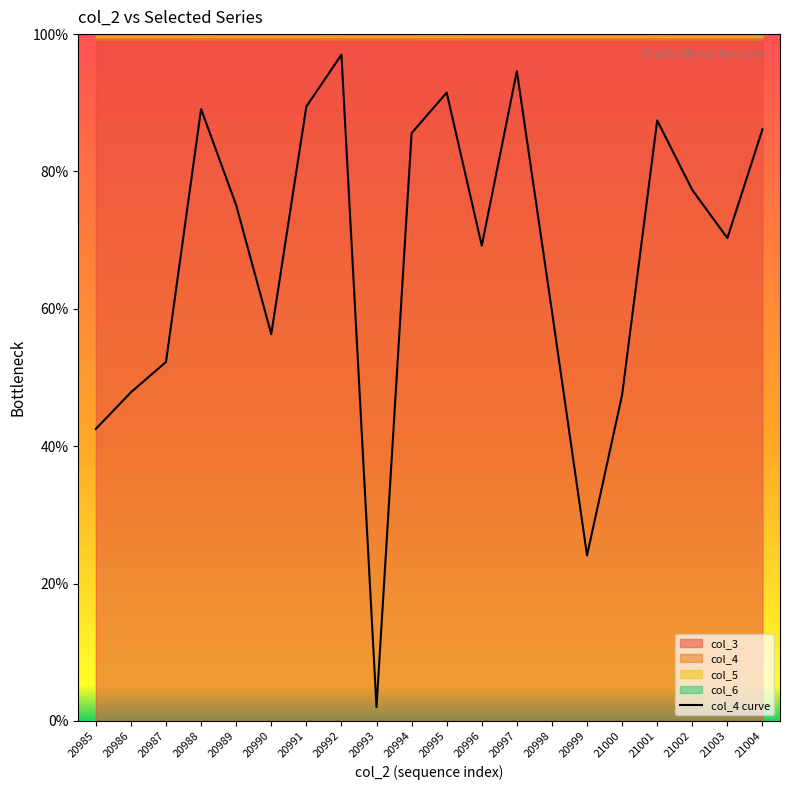

What is the value of the 5th point from the left?

75.1